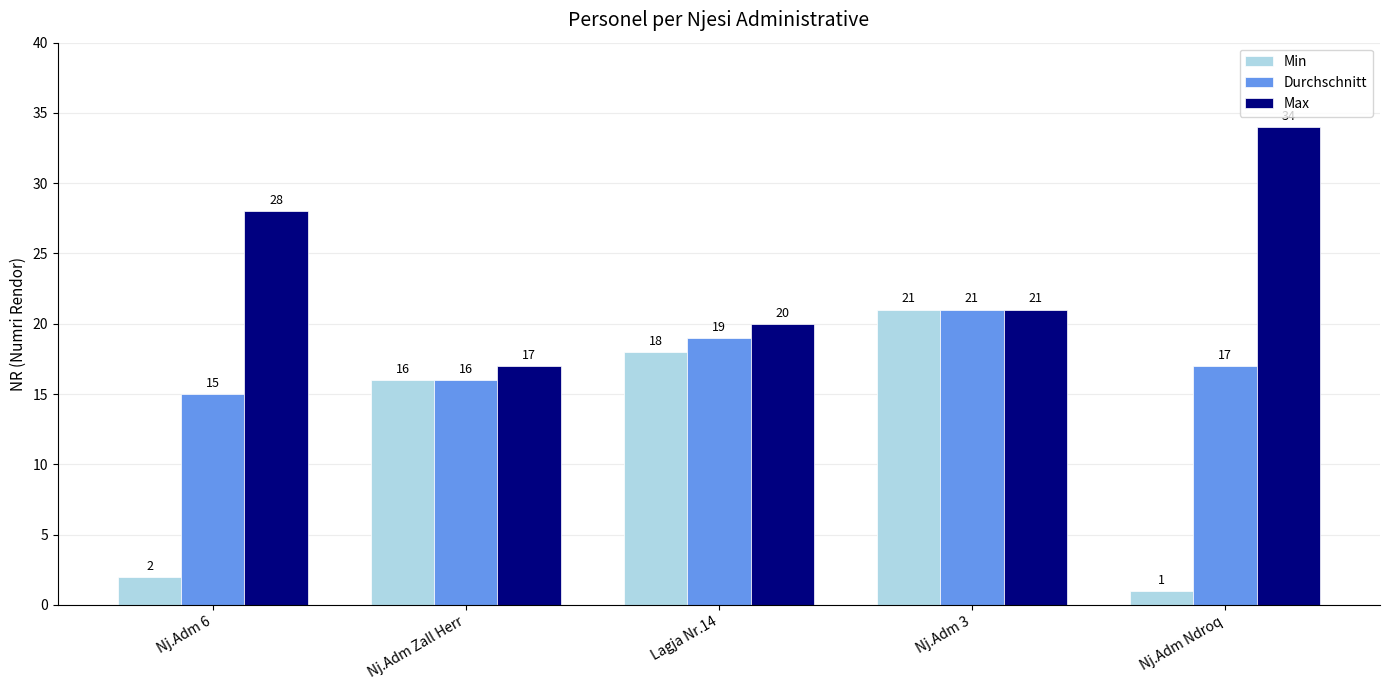

What are all the series names shown in the legend?

Min, Durchschnitt, Max